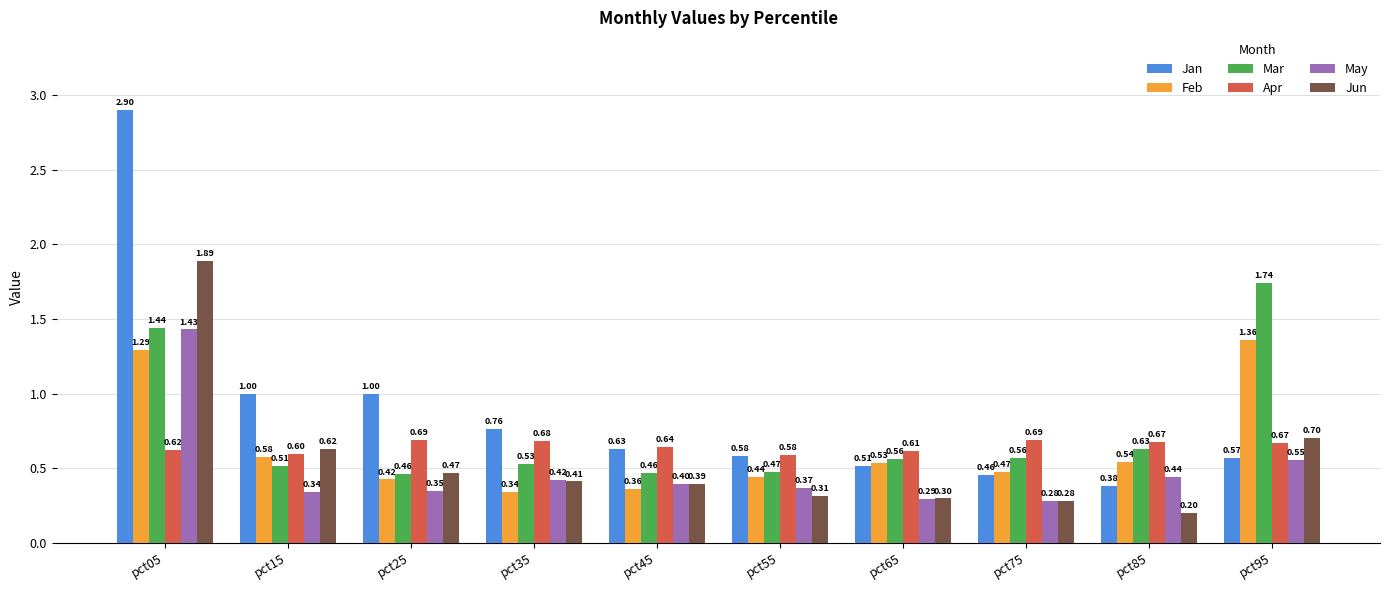

What is the sum of all May values?

4.9